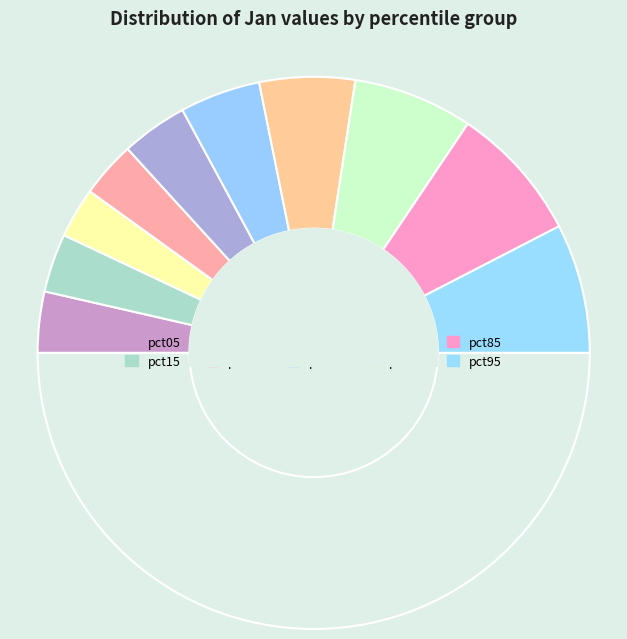

How many segments does this pie chart have?

11